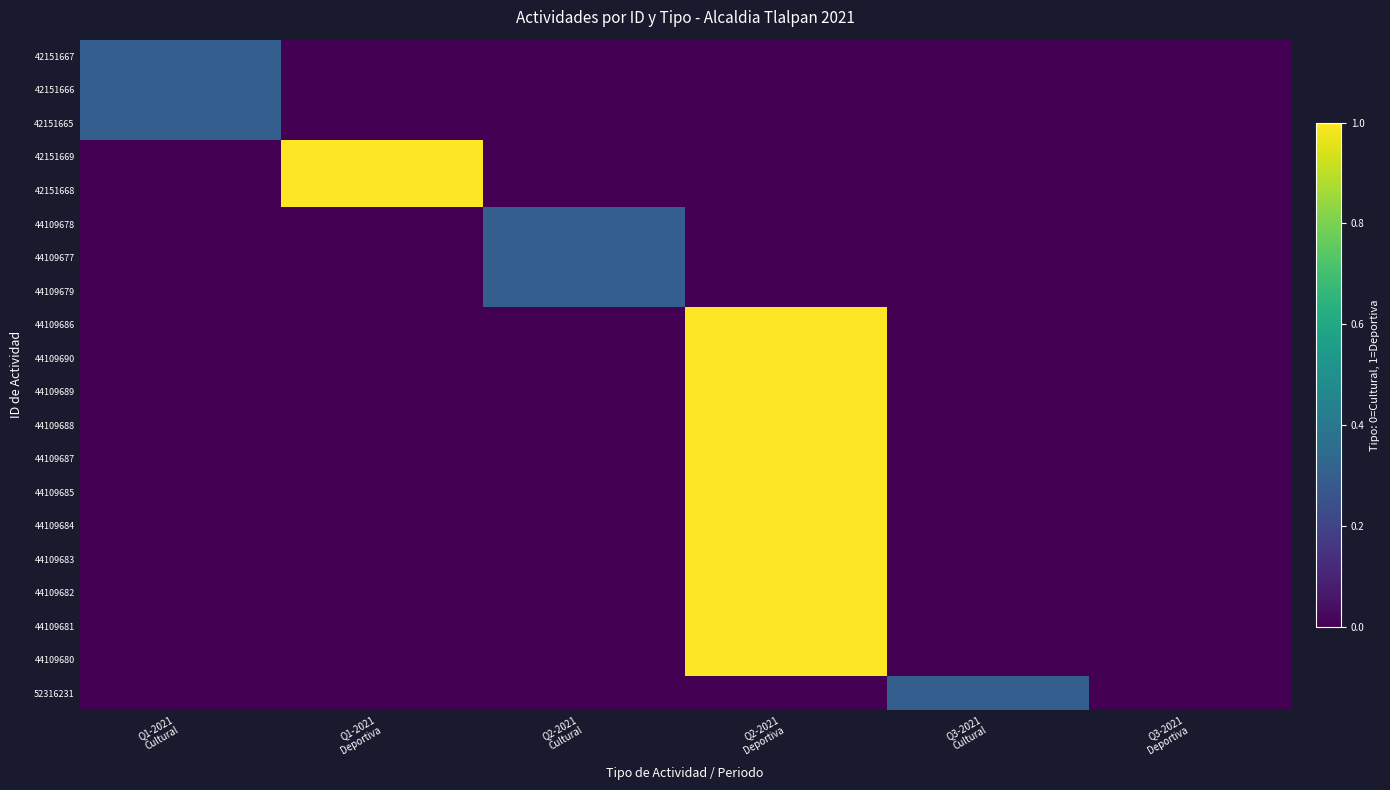

At which category is the sum across all series the highest?

Q2-2021
Deportiva